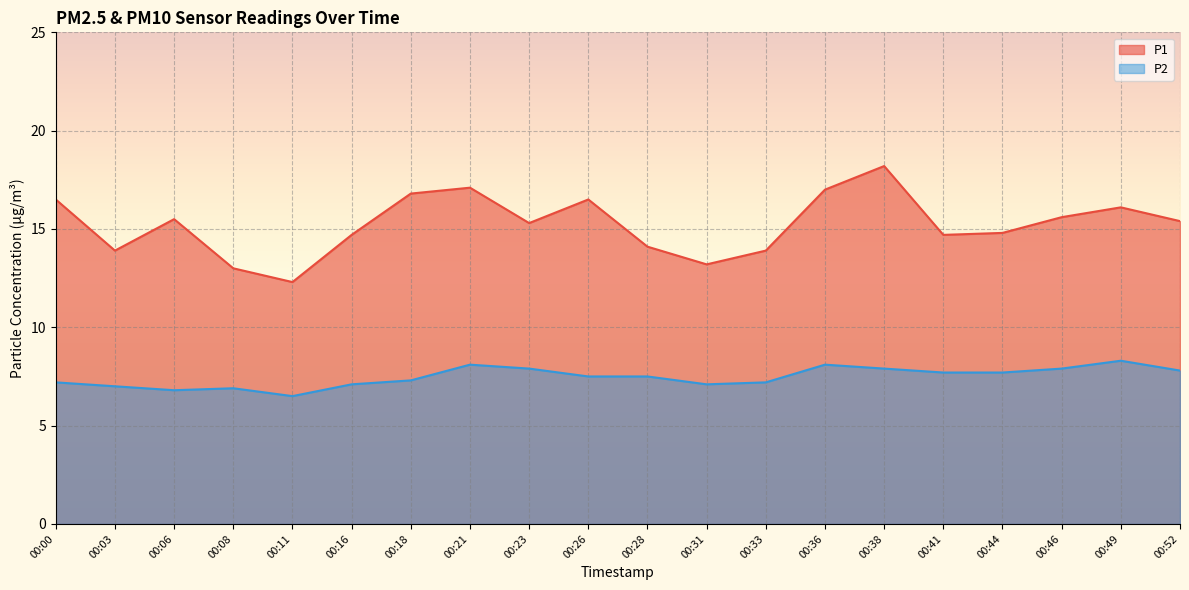

What is the total value across all series at 00:49?

24.4